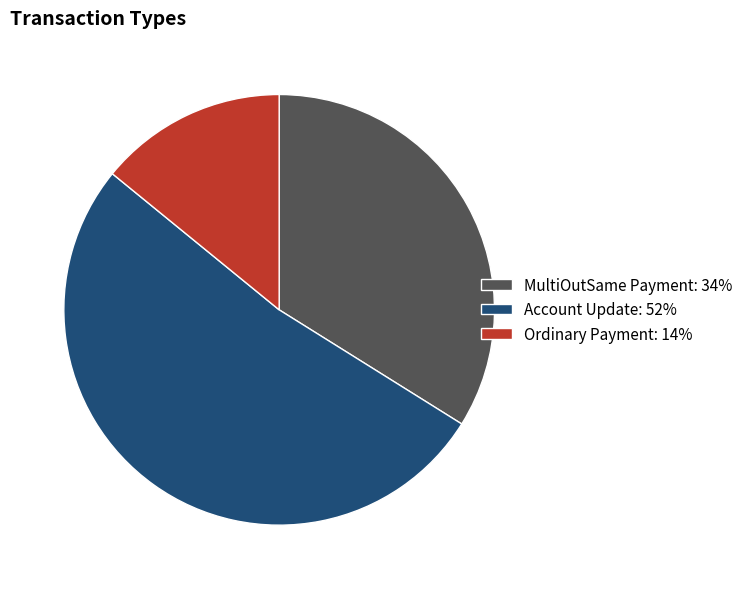

Combined, do MultiOutSame Payment: 34% and Account Update: 52% account for over 50%?

Yes